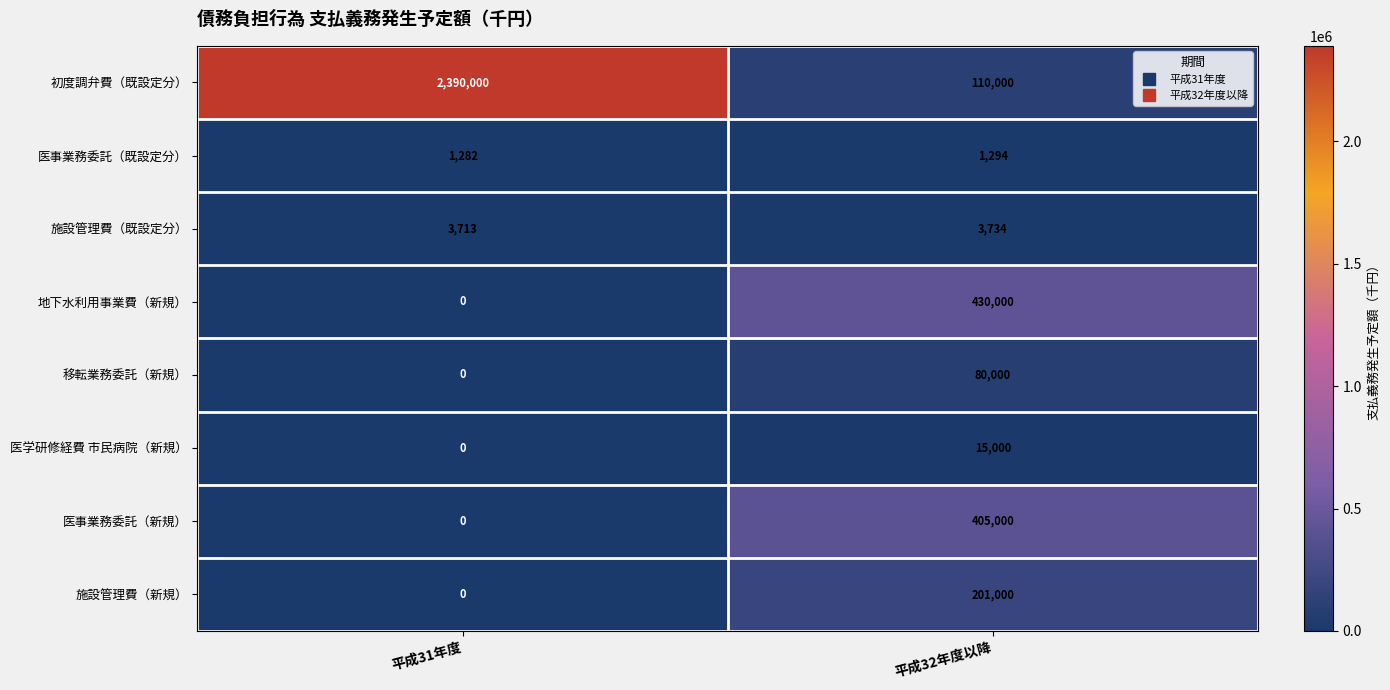

Read the 初度調弁費（既設定分） value at 平成31年度, to the nearest 100.

2390000